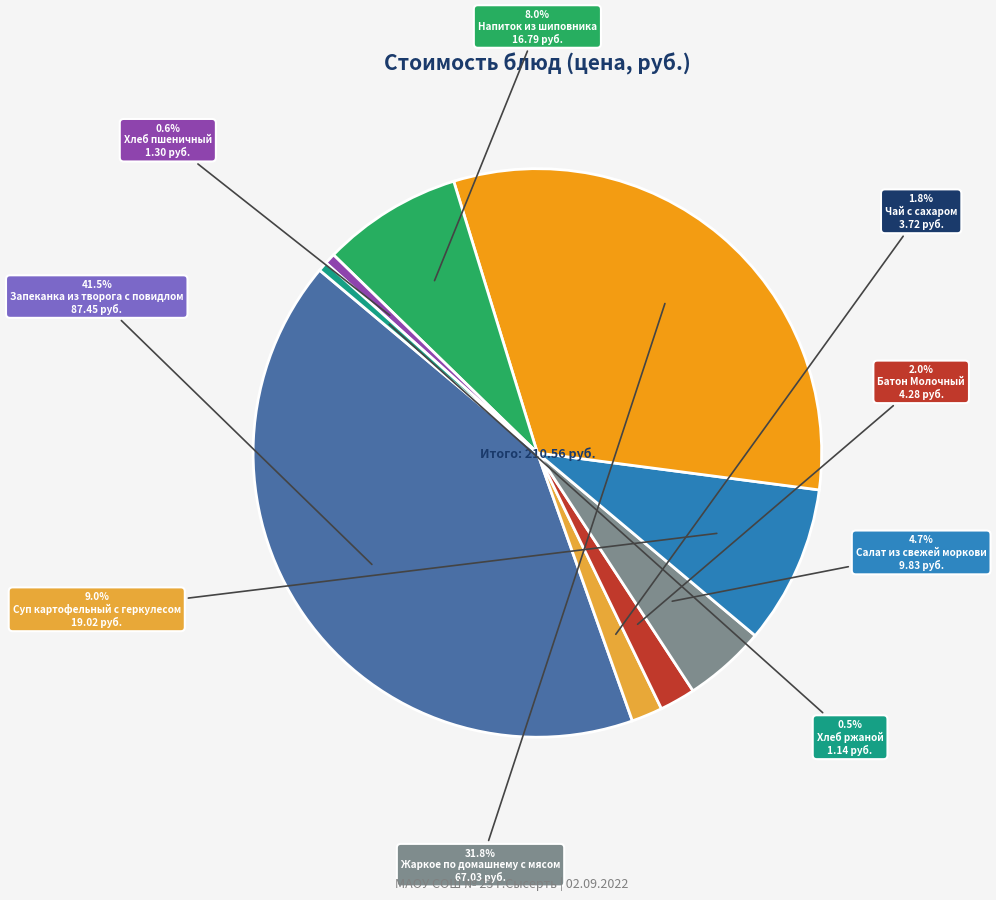

Is there any slice that represents more than half of the pie?

No